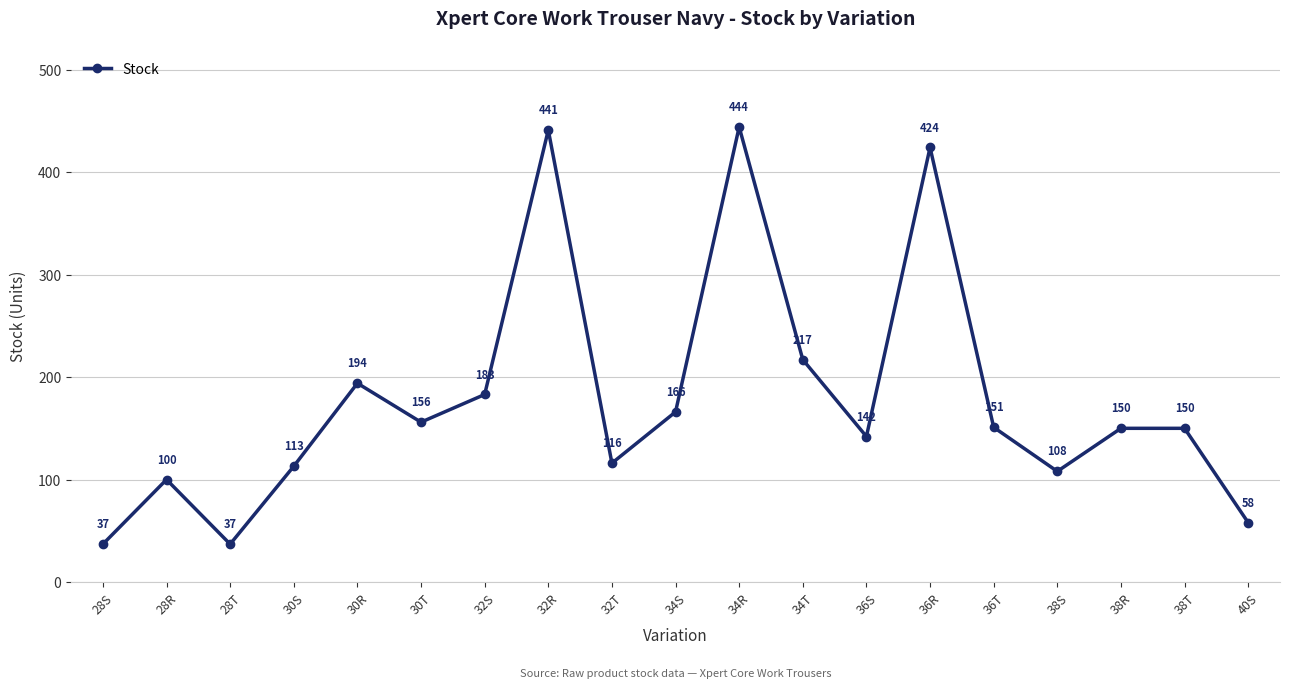

How many lines are shown in the chart?

1